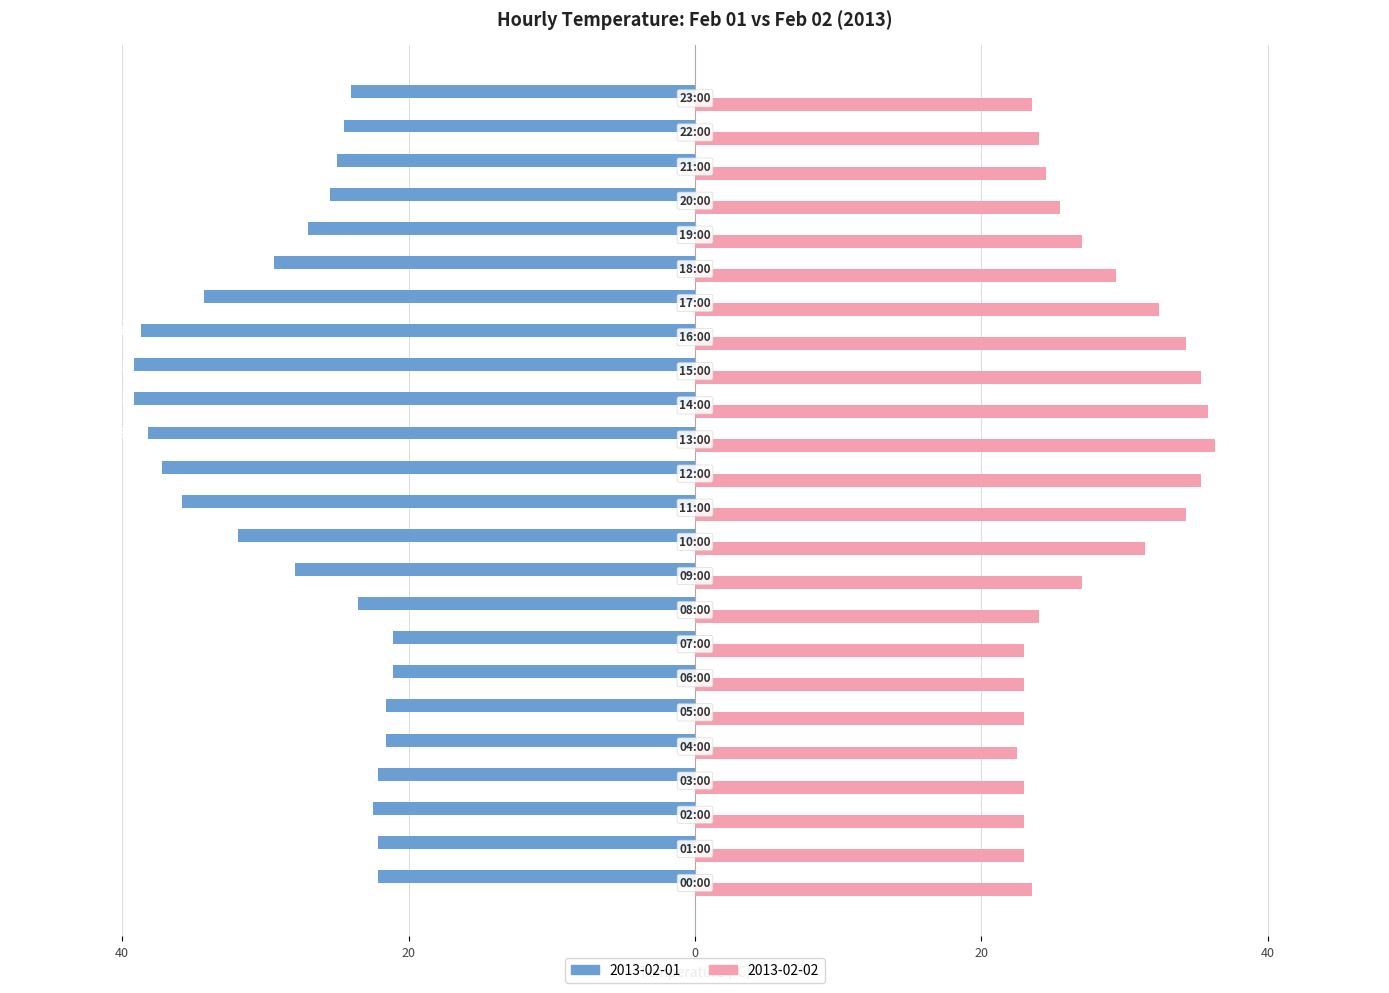

What are all the series names shown in the legend?

2013-02-01, 2013-02-02